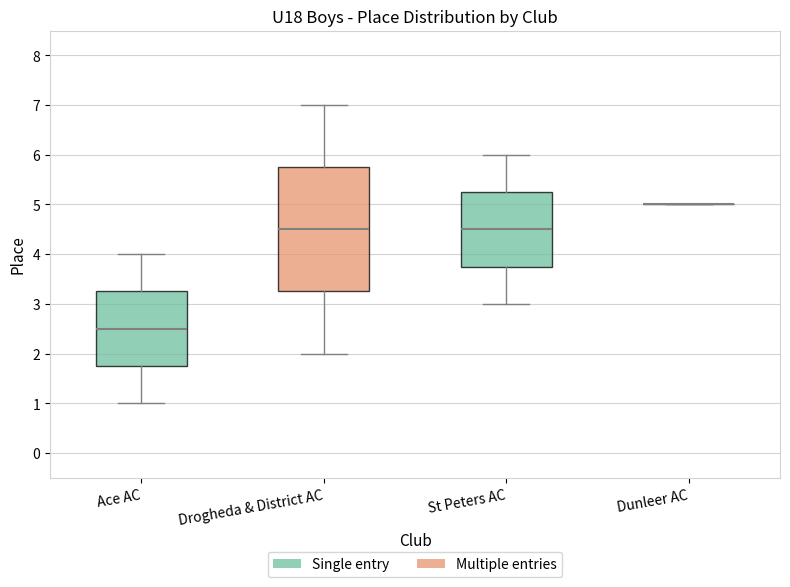

Reading left to right, transcribe this box plot: for each box, give where its median line is, the range the box spans, and where its two whiskers end, as read against the y-axis. The values are not printed on the chart, so give them approximately, as read against the axis.

Ace AC: median 2.5, box 1.8 to 3.3, whiskers 1.0 to 4.0
Drogheda & District AC: median 4.5, box 3.3 to 5.8, whiskers 2.0 to 7.0
St Peters AC: median 4.5, box 3.8 to 5.3, whiskers 3.0 to 6.0
Dunleer AC: box collapsed to a line at 5.0, whiskers 5.0 to 5.0